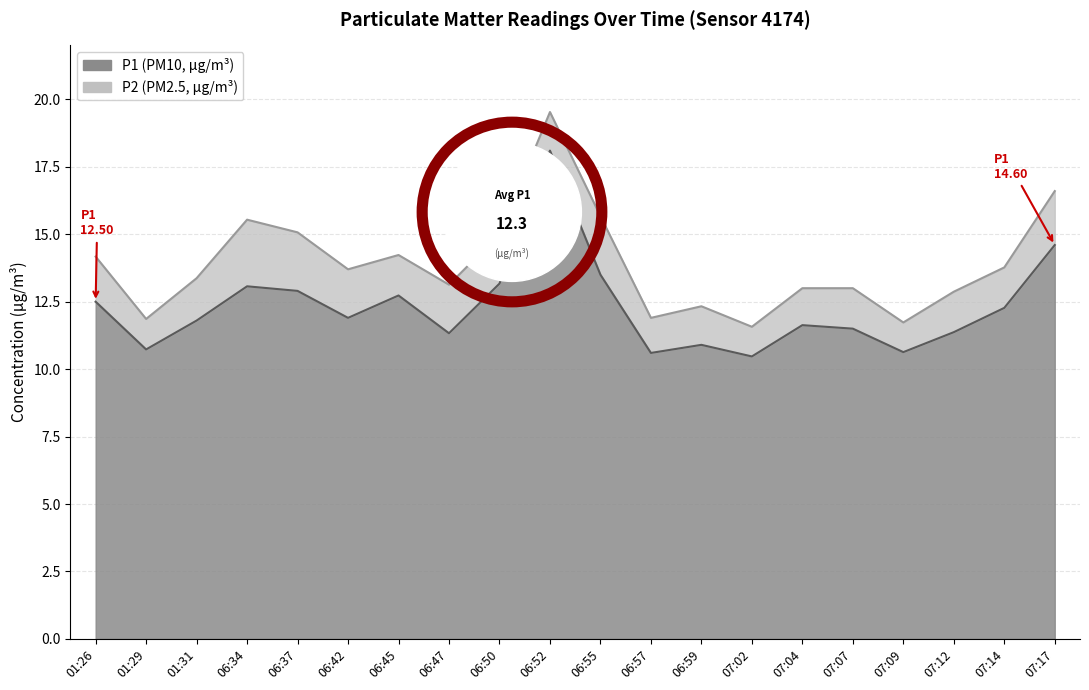

At which category does the chart reach its peak across all series?

06:52